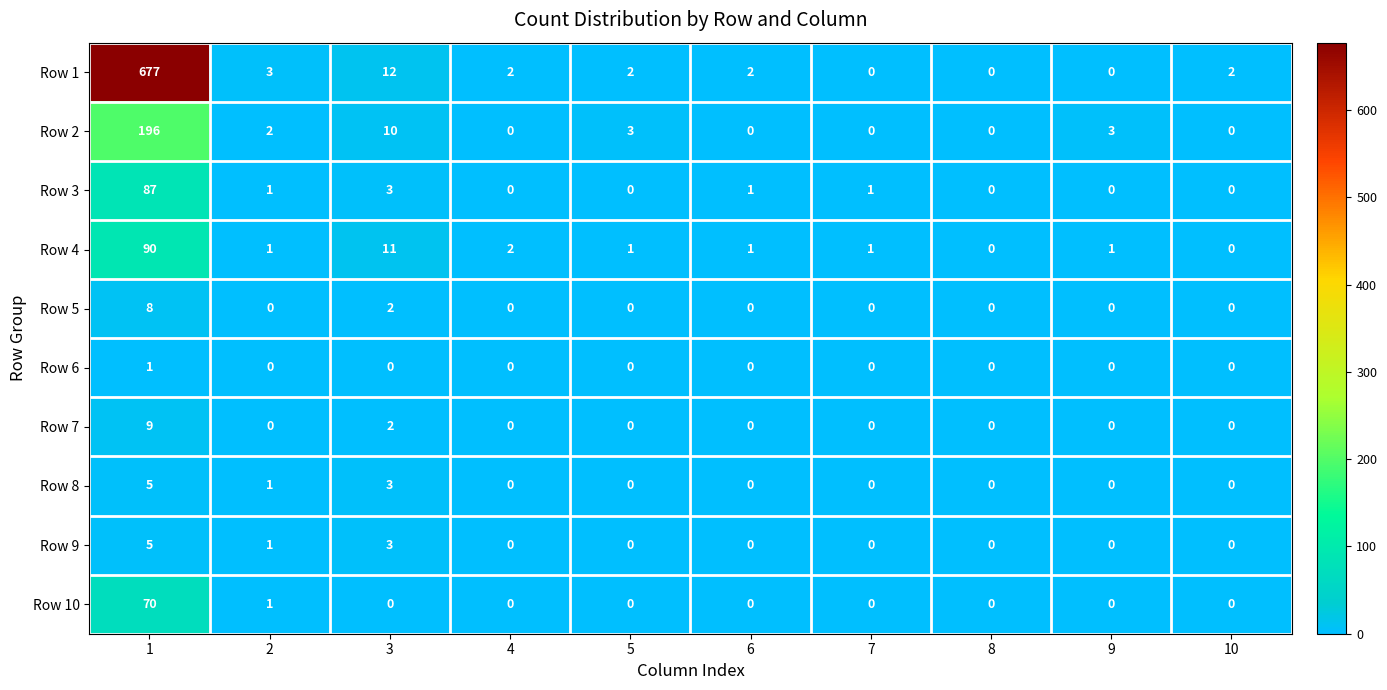

The Row 5 series shows 0 at 8. True or false?

True